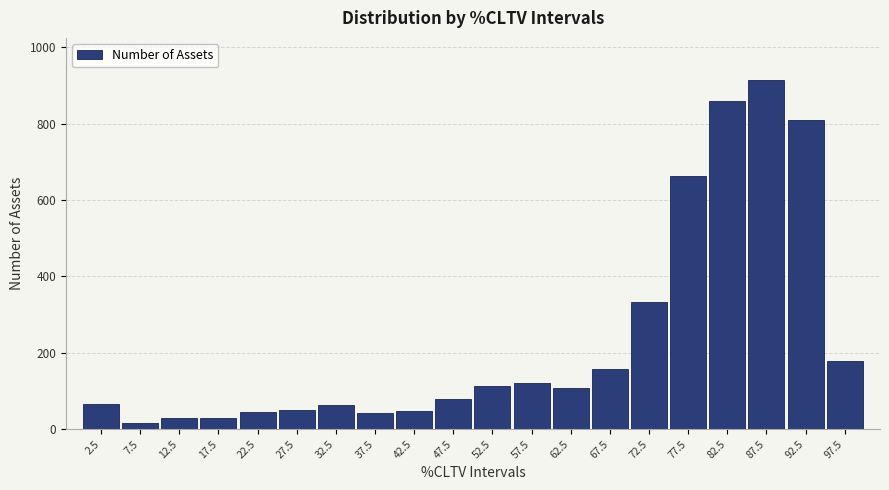

Which label corresponds to the largest value in the chart?

87.5